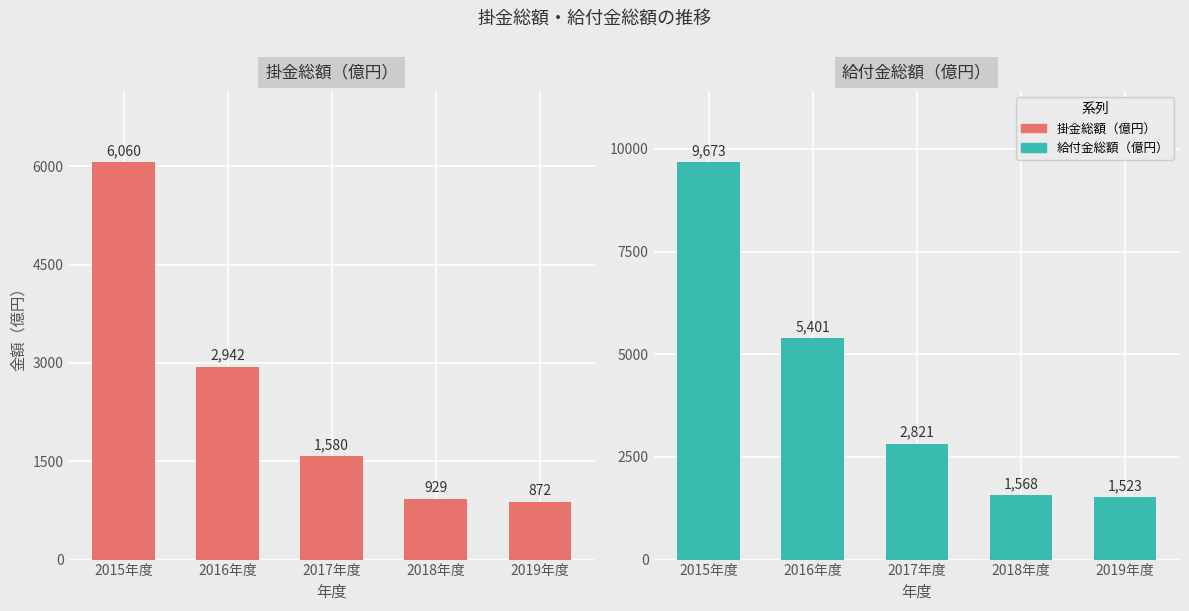

What are all the series names shown in the legend?

掛金総額（億円）, 給付金総額（億円）